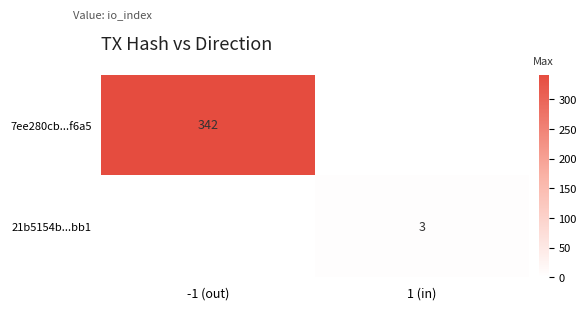

The 21b5154b...bb1 series shows 3 at 1 (in). True or false?

True